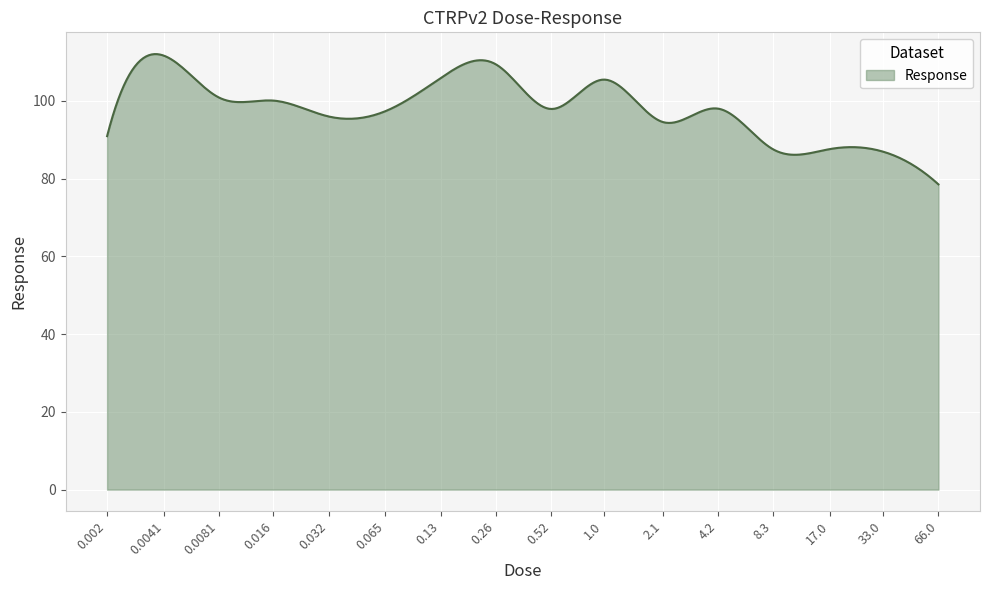

What is the greatest value displayed?

112.1